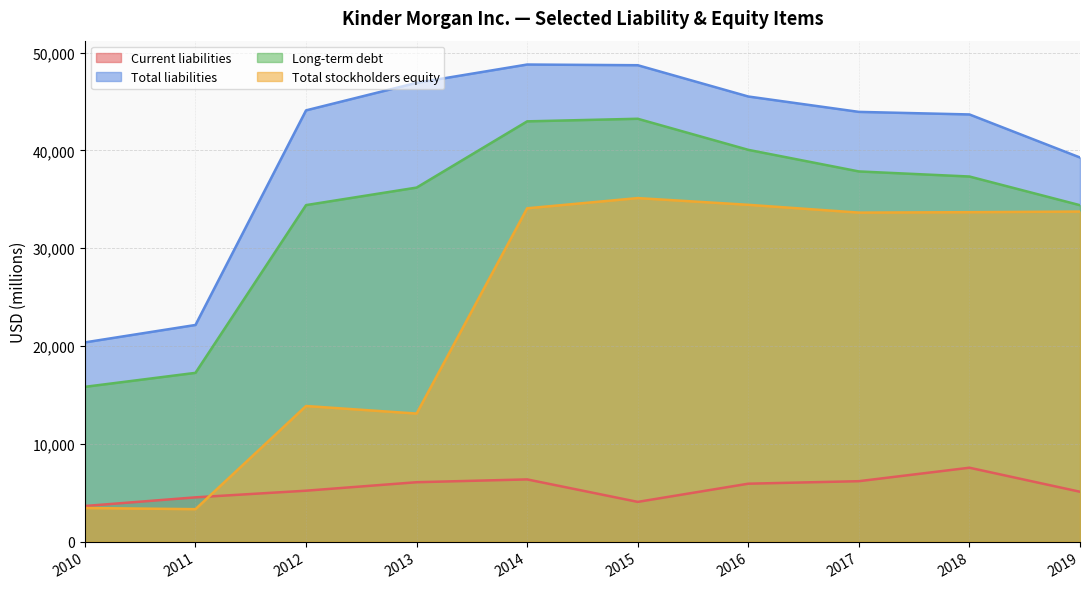

Which category has the lowest value in the Total stockholders equity series?

2011